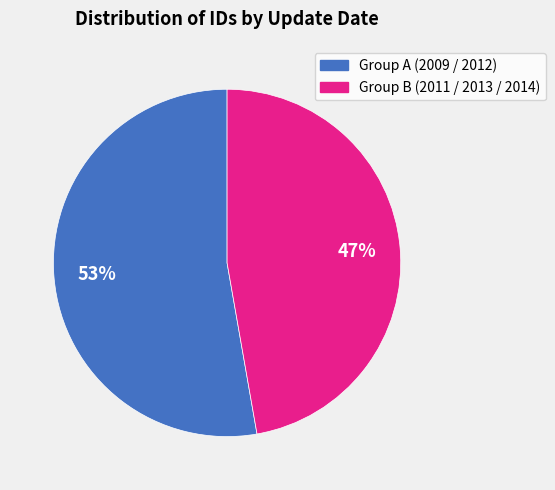

To the nearest percent, what is the average slice percentage?

50%